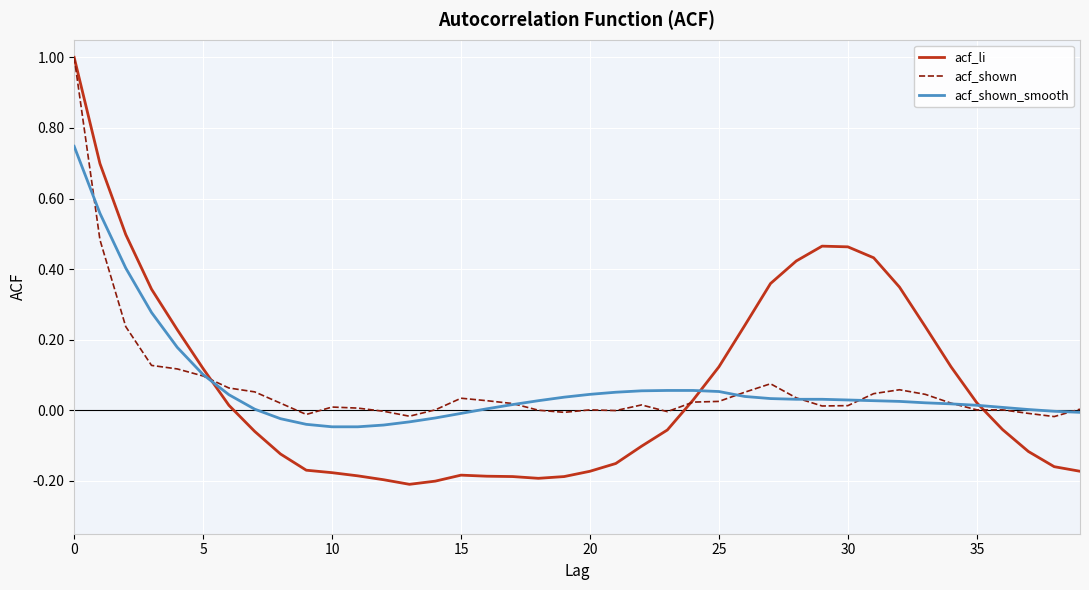

What is the highest value of the acf_li series?

1.0